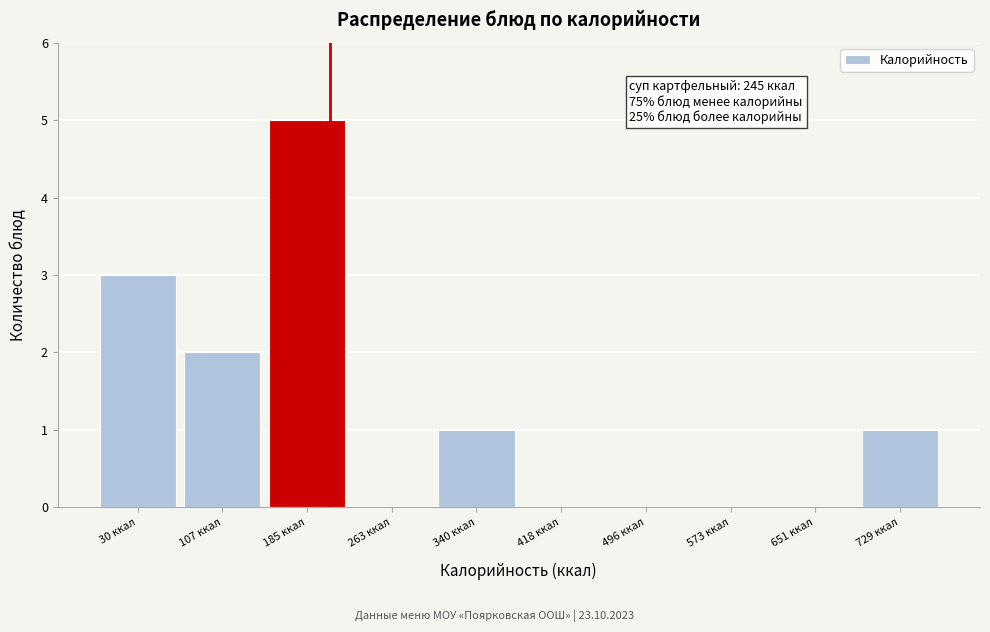

Reading left to right, extract all data points from this chart.

30 ккал=3	107 ккал=2	185 ккал=5	263 ккал=0	340 ккал=1	418 ккал=0	496 ккал=0	573 ккал=0	651 ккал=0	729 ккал=1